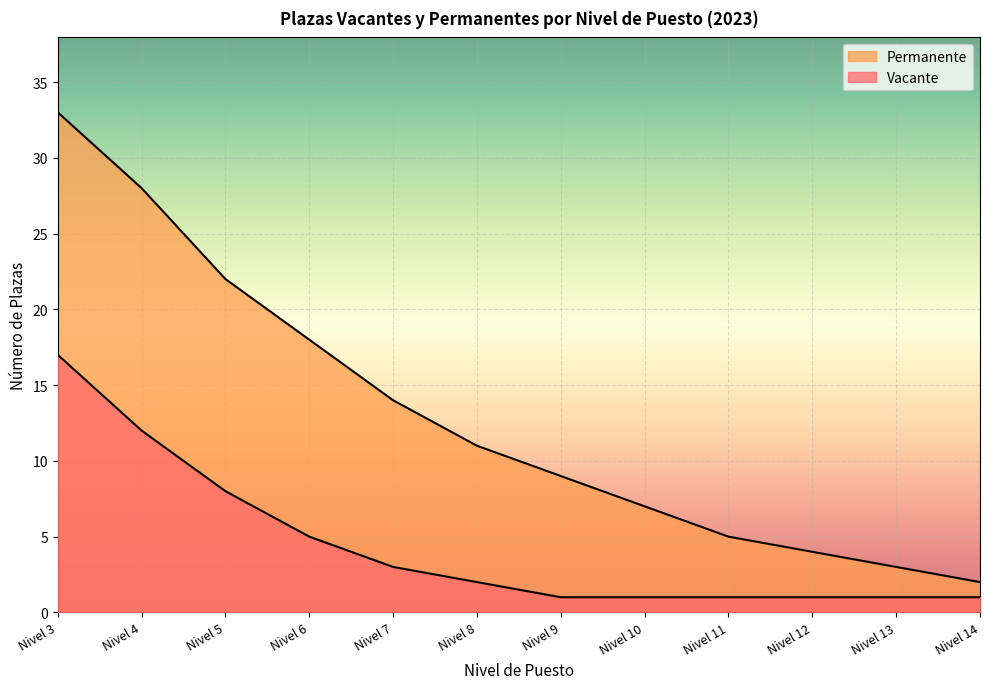

At how many categories does at least one series exceed 10?

6